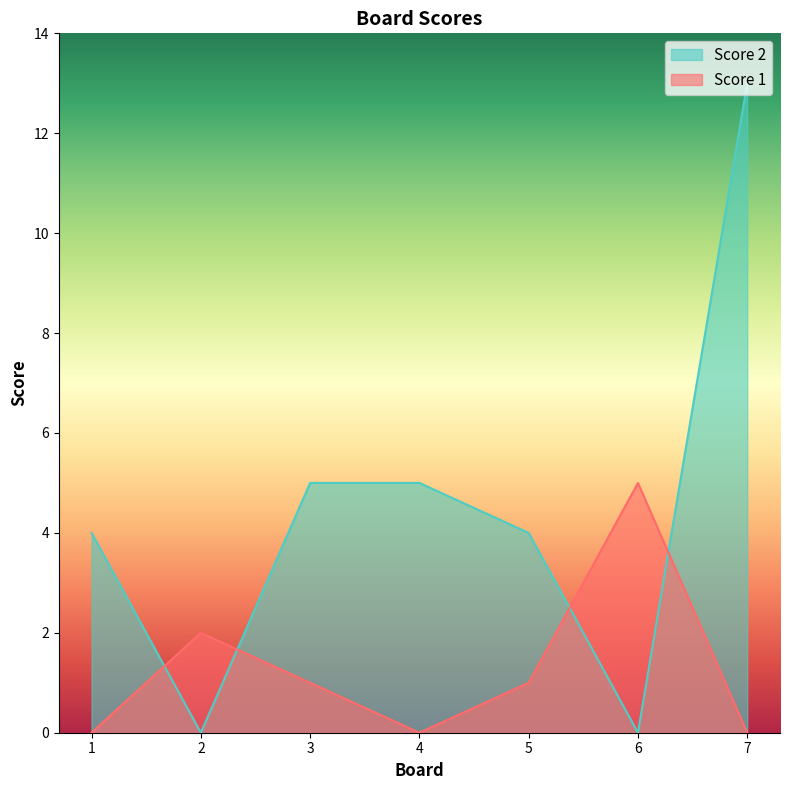

What is the average value of the Score 2 series?

4